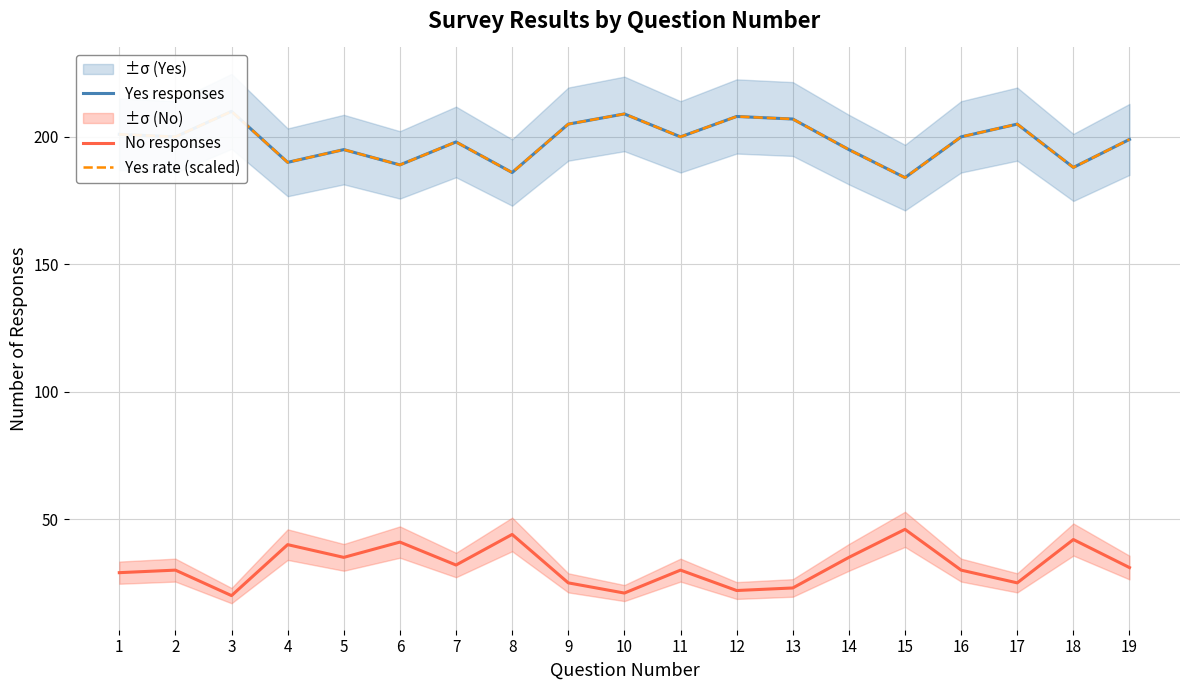

True or false: Yes rate (scaled) and No responses cross at least once.

False